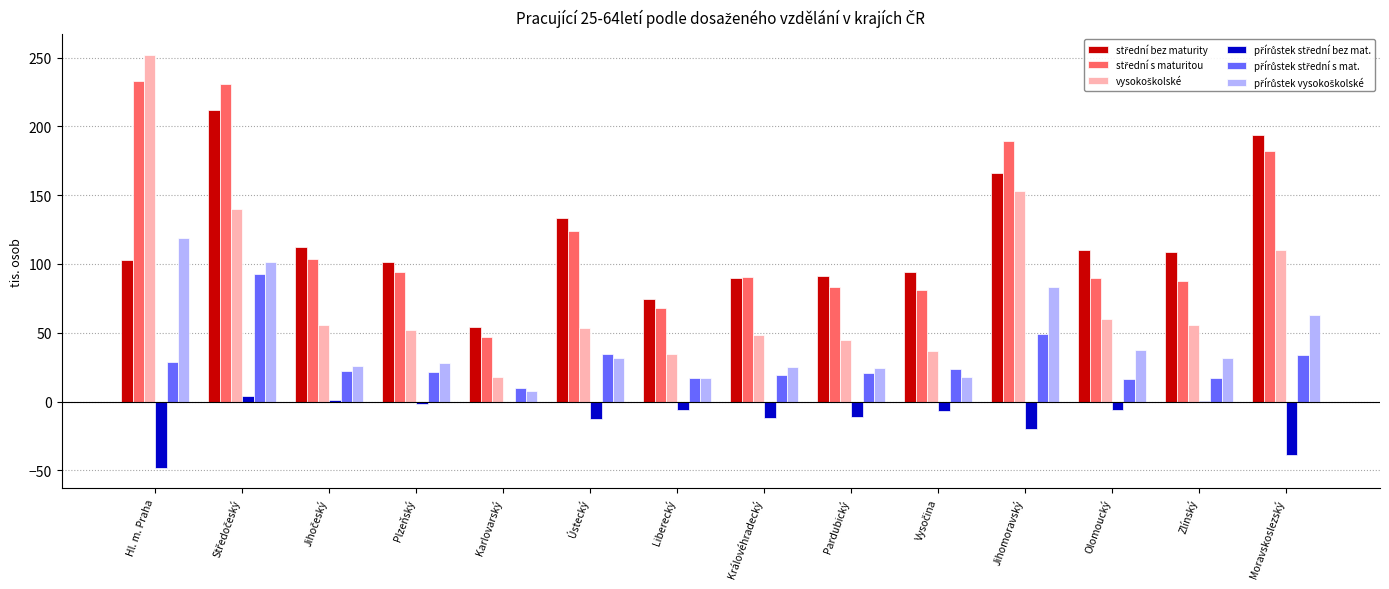

What is the total value across all series at Jihomoravský?

620.0